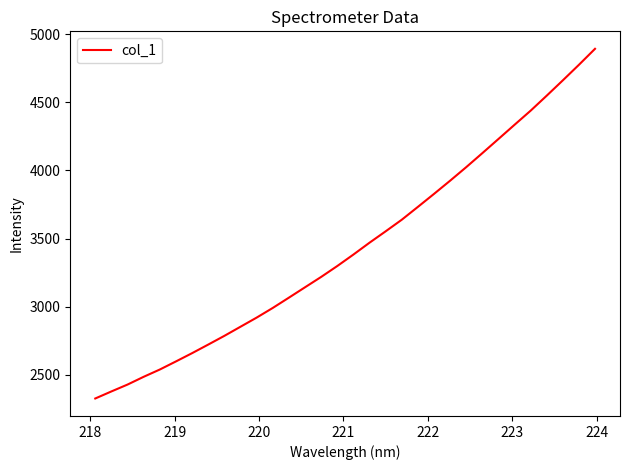

What is the maximum value shown in the chart?

4892.7